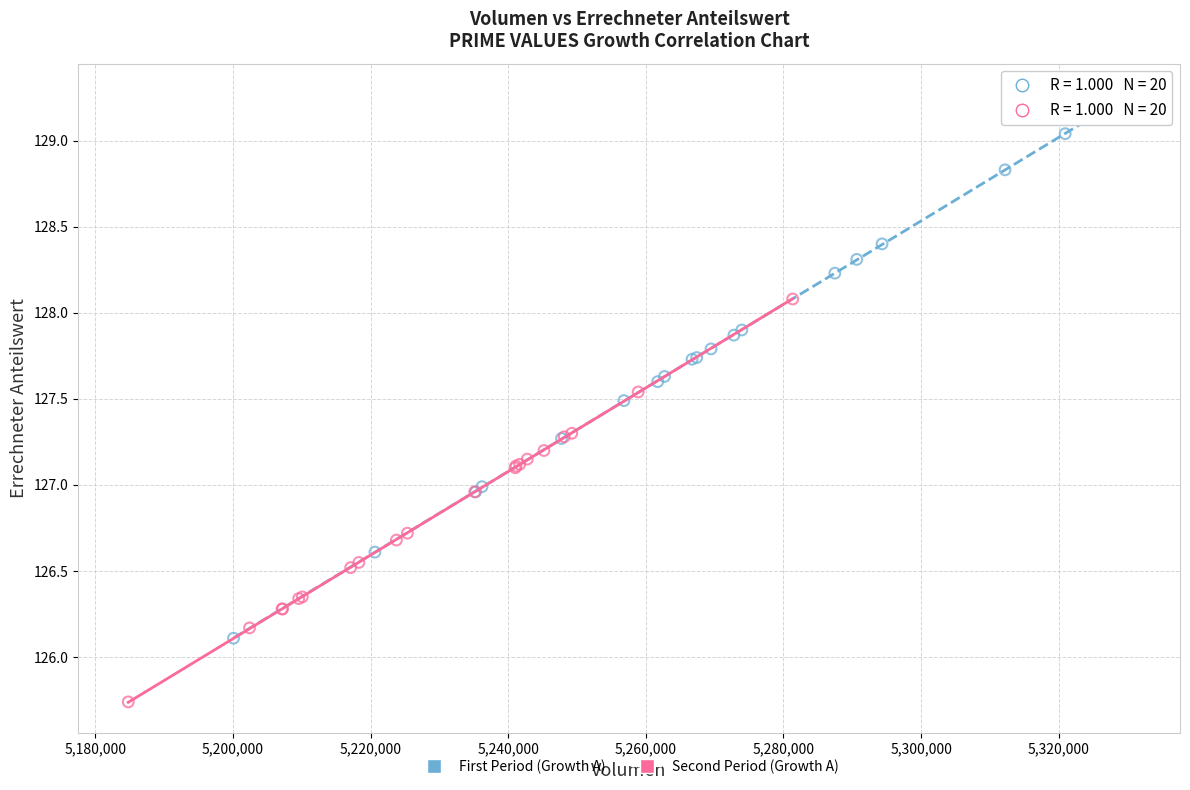

Which series contains the lowest Y value?

Second Period (Growth A)